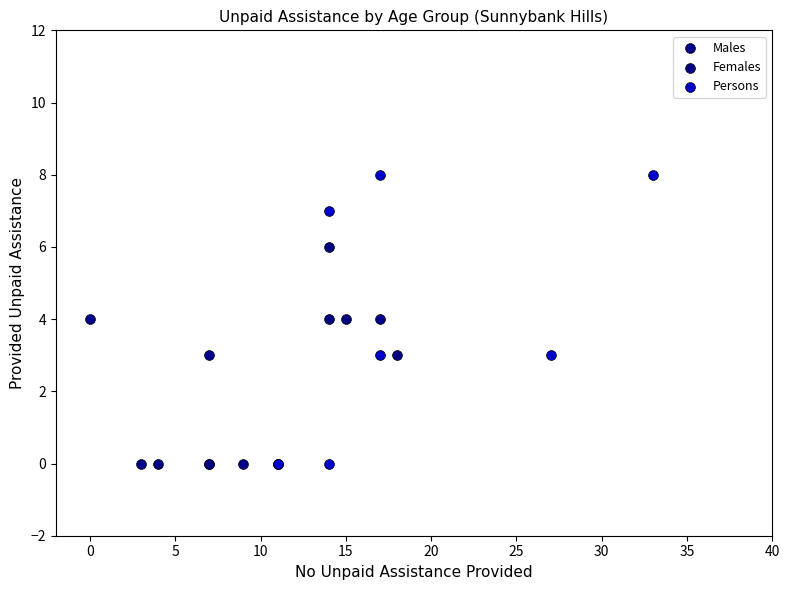

Which series reaches the maximum Y coordinate?

Persons